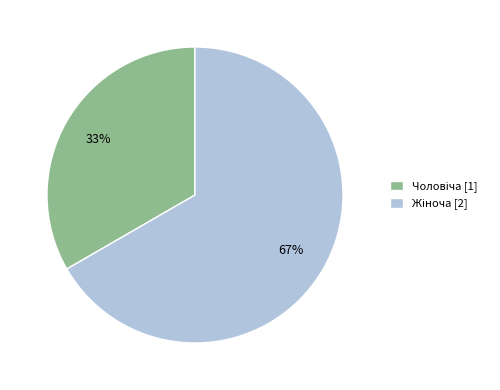

Is there a majority slice in this chart?

Yes